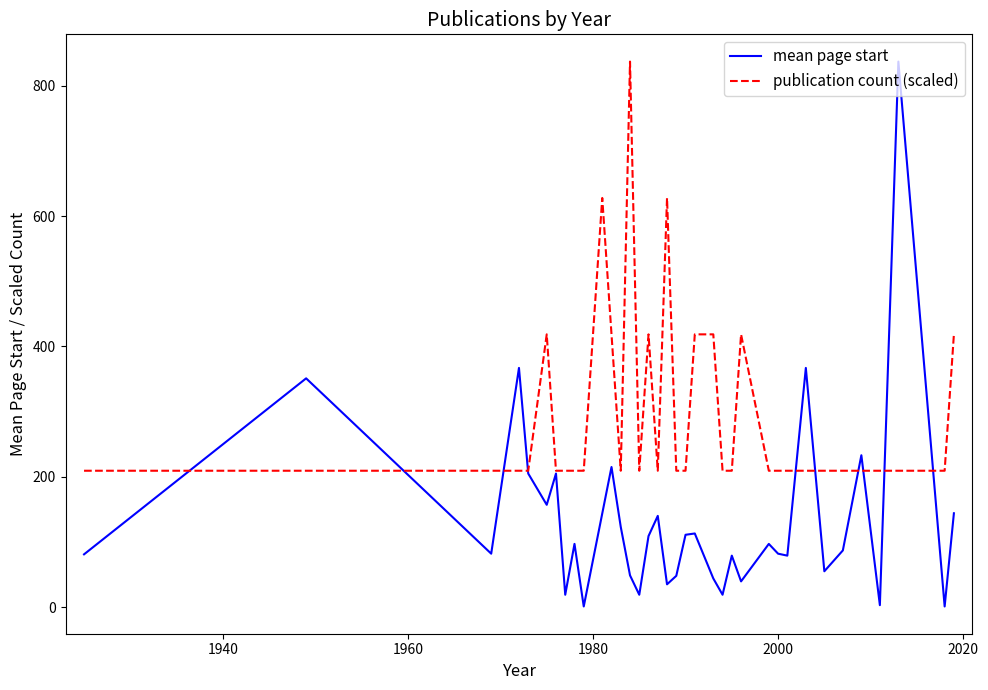

What is the greatest value displayed?

837.0